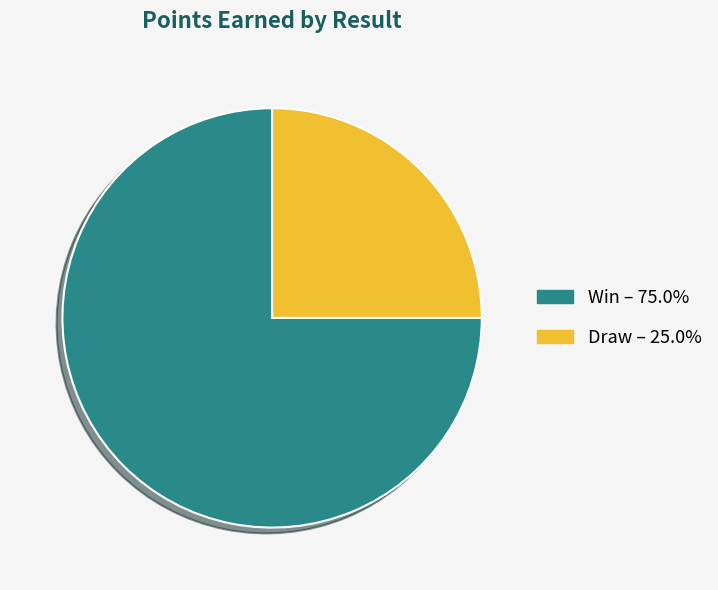

What is the ratio of the value at Draw to the value at Win?

0.3